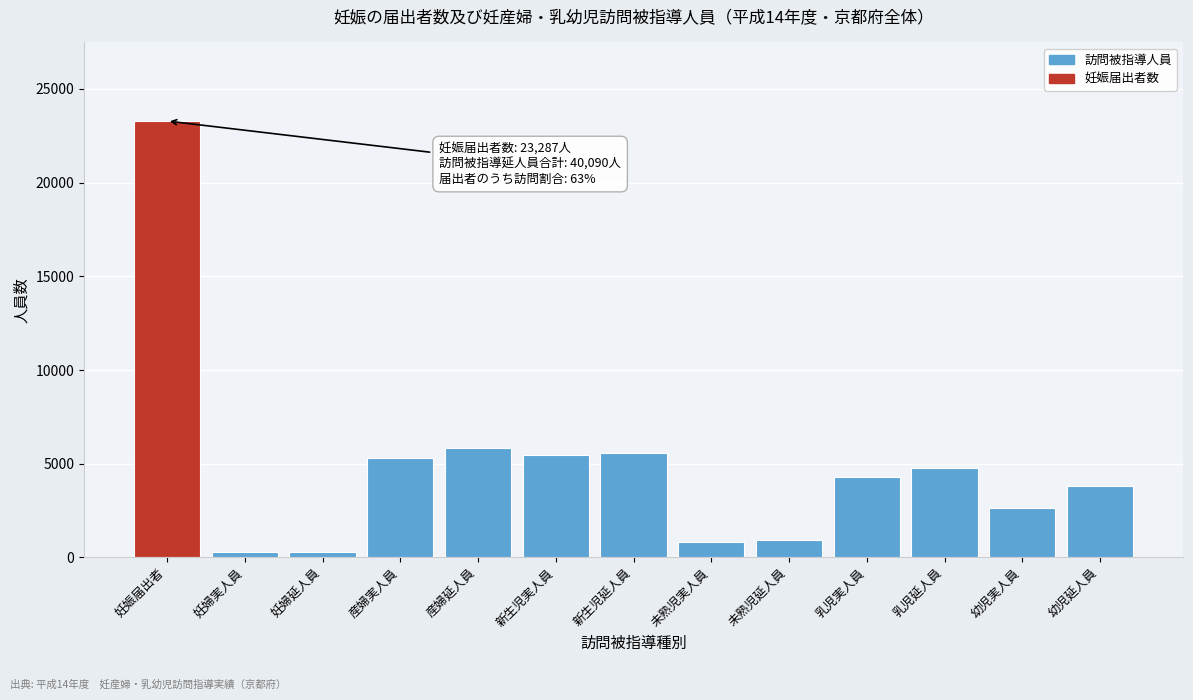

The value at 幼児延人員 is 3826. True or false?

True